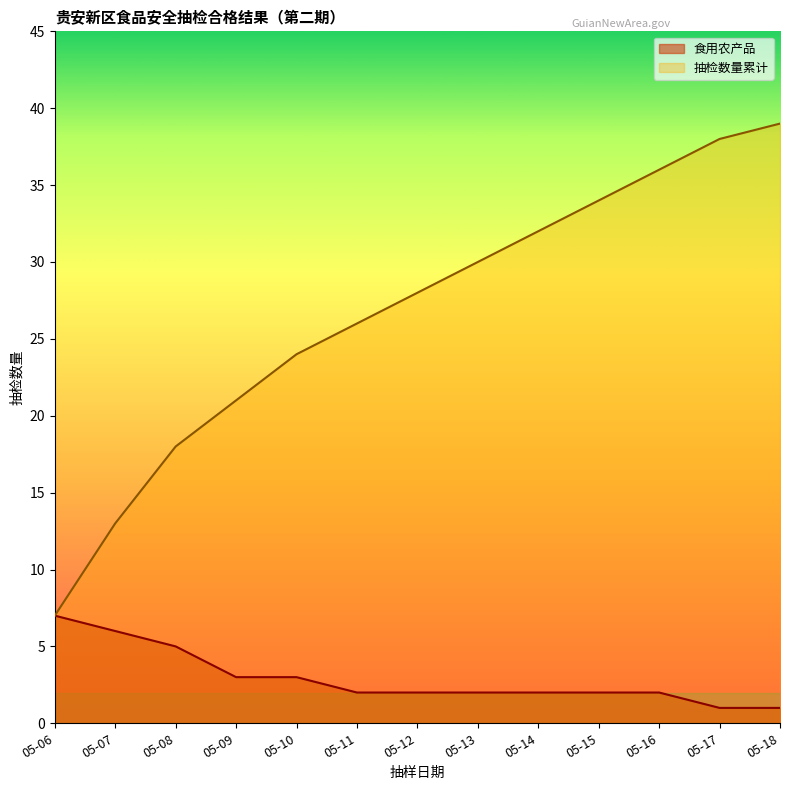

What is the approximate value of 食用农产品 at 05-09?

3